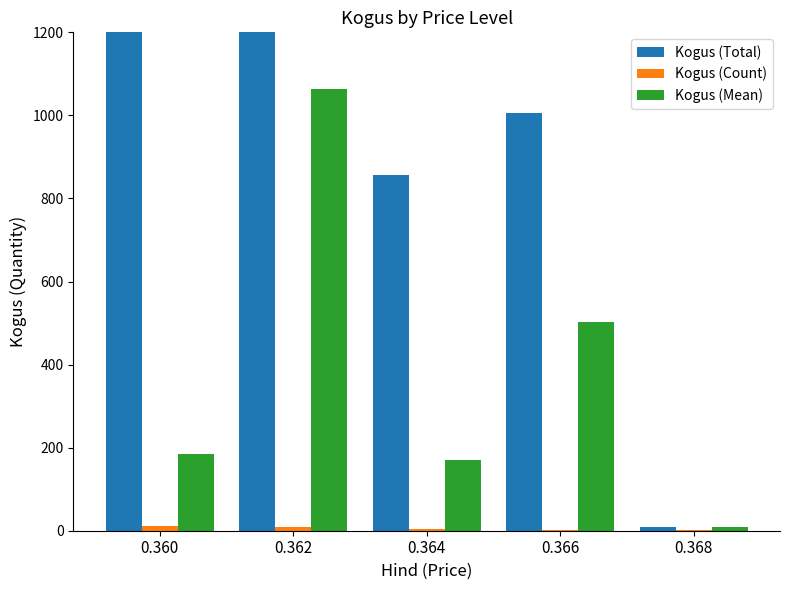

The Kogus (Count) series shows 6.8 at 0.364. True or false?

False